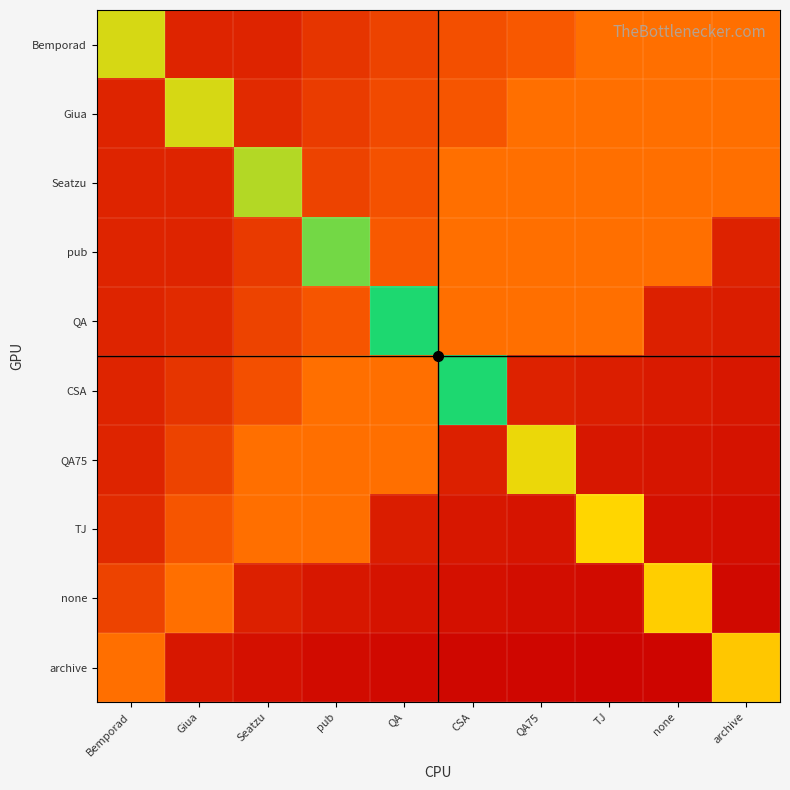

Which series changed the most between QA75 and TJ?

QA75